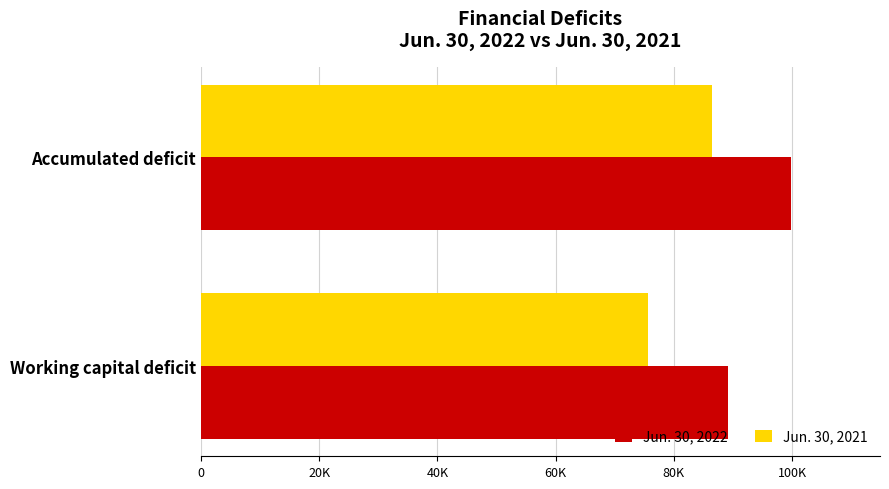

List the series in order of their peak value, highest first.

Jun. 30, 2022, Jun. 30, 2021